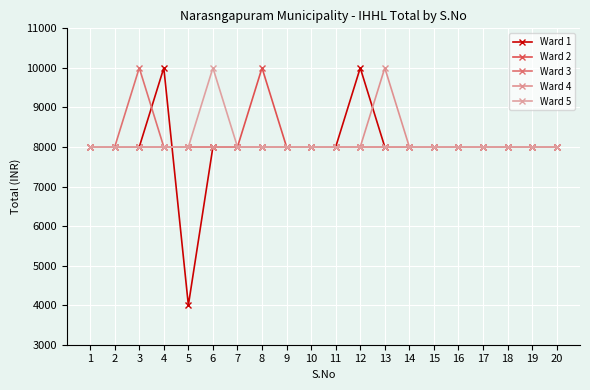

What is the maximum value shown in the chart?

10000